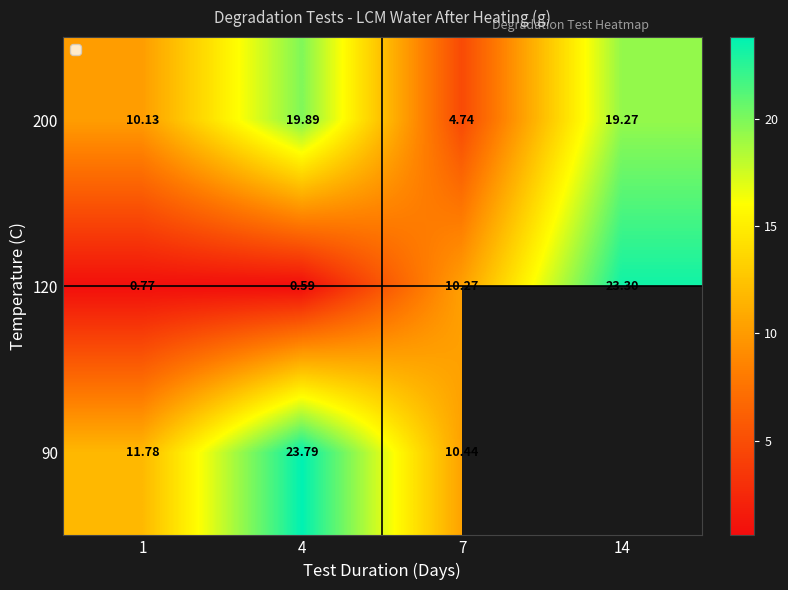

Which series has the largest range (max minus min)?

120